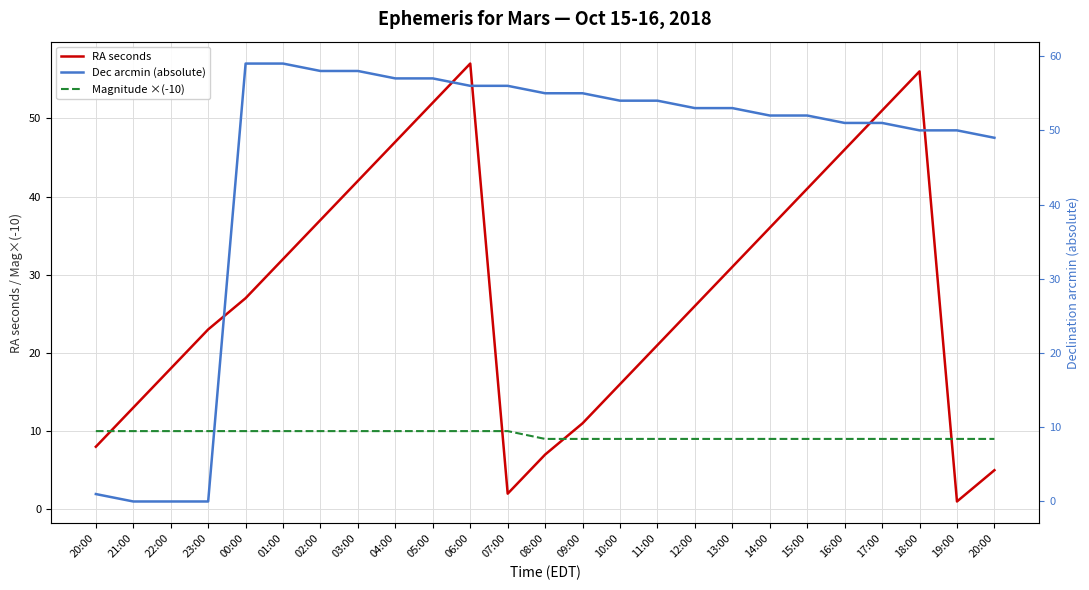

The RA seconds series shows 11 at 12:00. True or false?

False